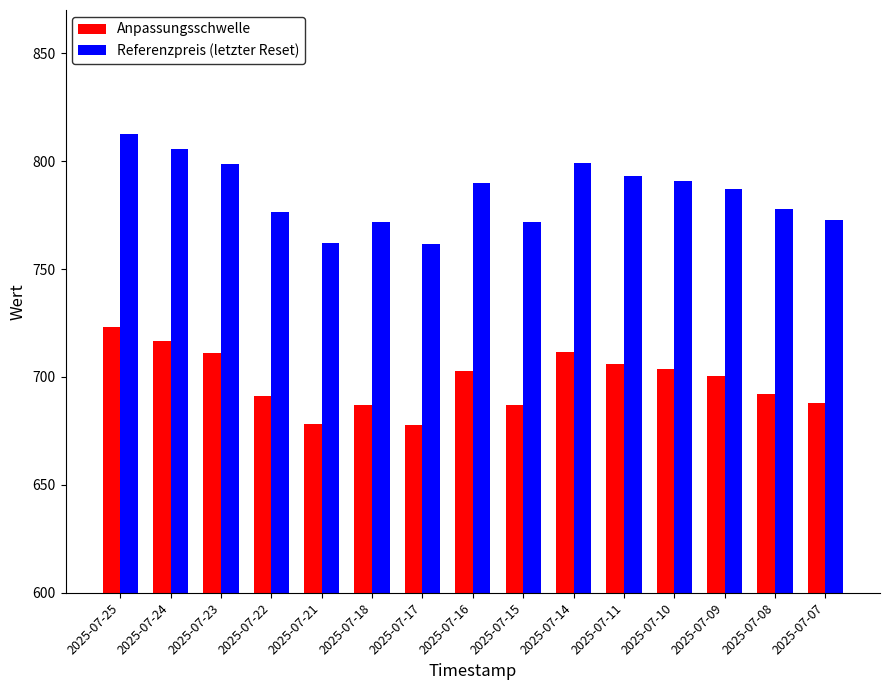

What is the average value of the Referenzpreis (letzter Reset) series?

784.7